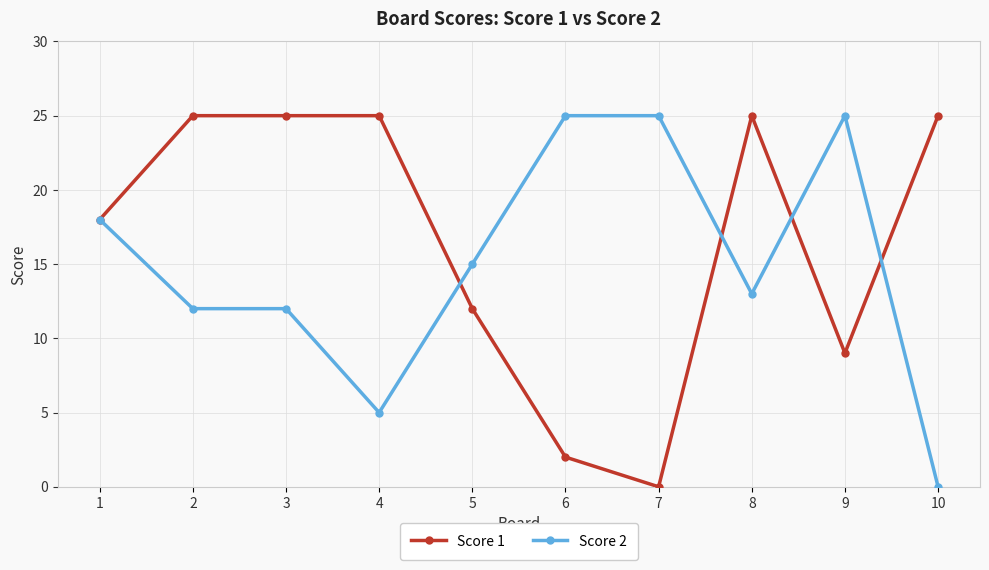

How many lines are shown in the chart?

2